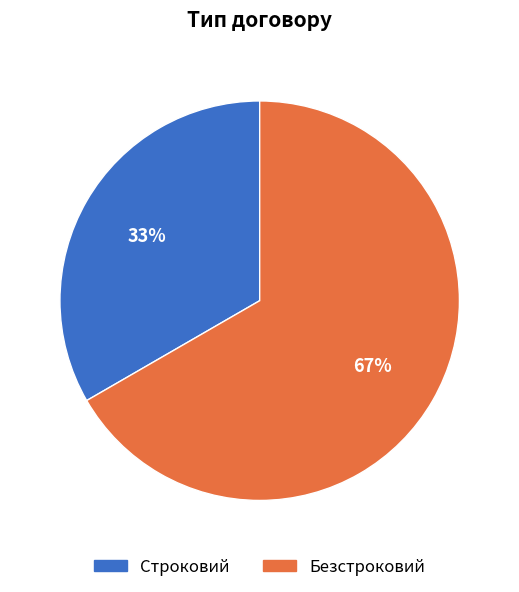

Is the sum of Строковий and Безстроковий greater than half?

Yes